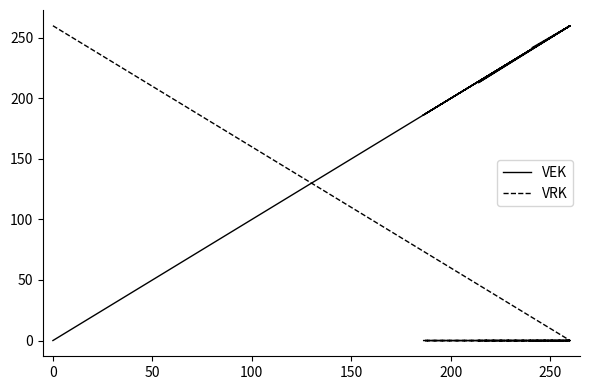

Reading left to right, extract all data points from this chart.

VEK: 242	260	260	260	260	213	260	260	260	260	260	260	186	260	260	260	260	187	260	260	260	260	260	260	260	260	0	0
VRK: 0	0	0	0	0	0	0	0	0	0	0	0	0	0	0	0	0	0	0	0	0	0	0	0	0	0	260	260